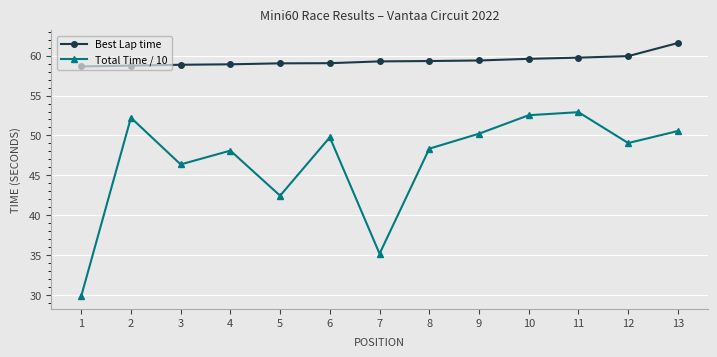

Rank the series by their average value, from lowest to highest.

Total Time / 10, Best Lap time